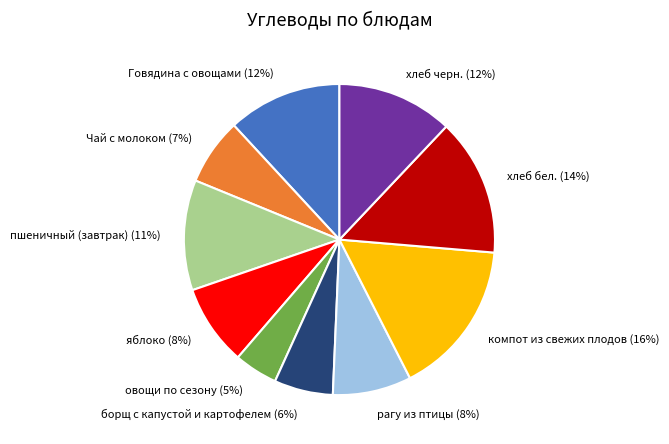

What is the smallest slice in the pie chart?

овощи по сезону